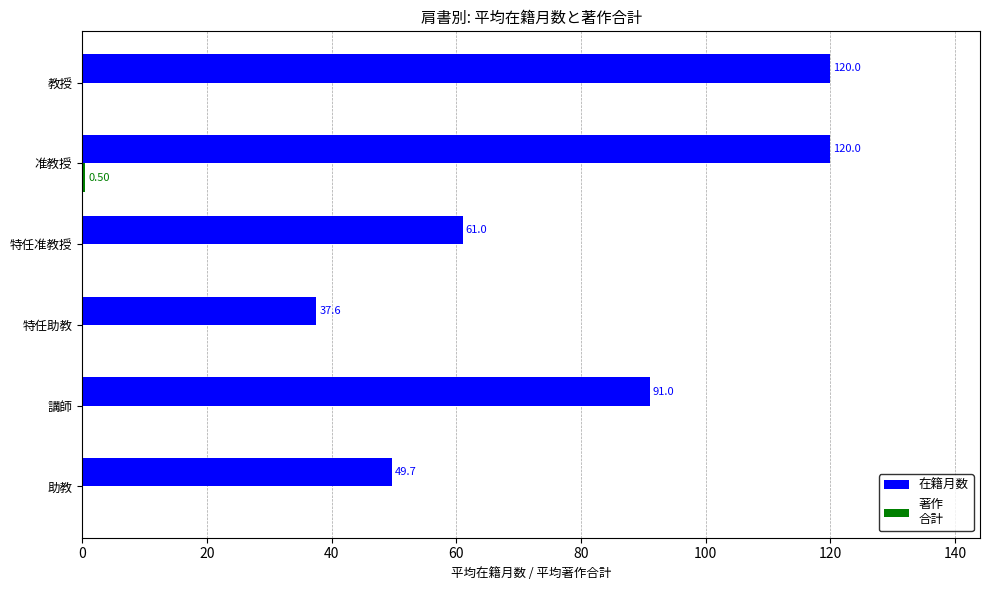

What is the total value across all series at 特任准教授?

61.0